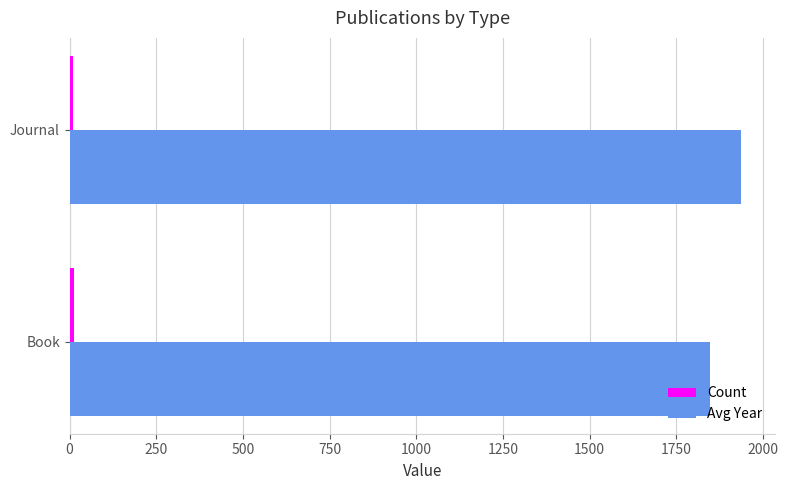

Rank the categories by Avg Year value from highest to lowest.

Journal, Book